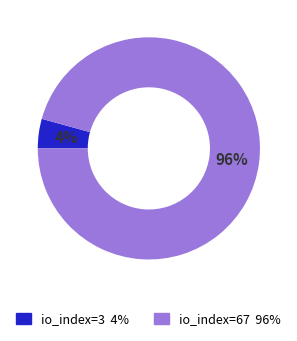

Count the number of slices in the pie.

2